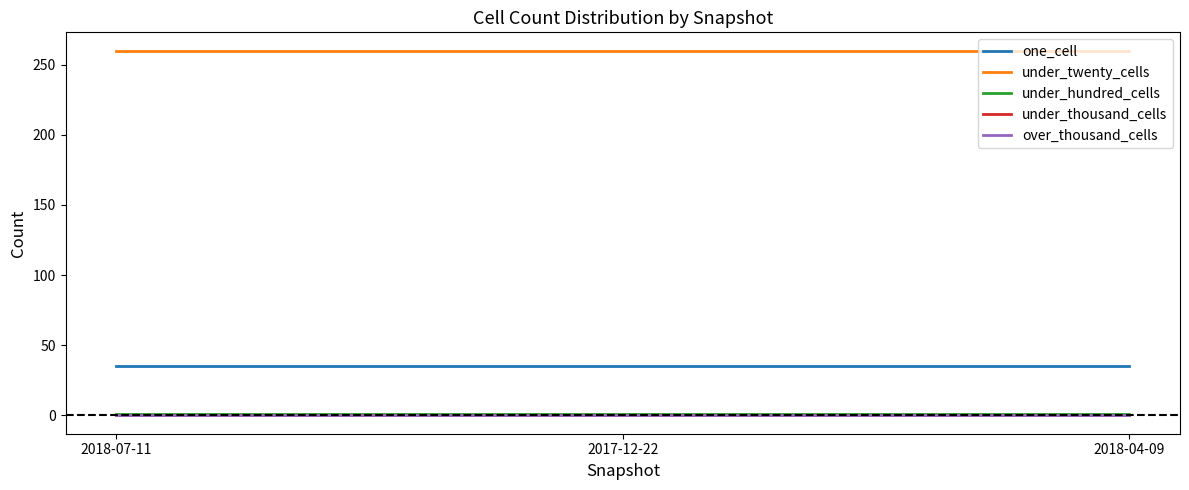

Which series has the widest spread of values?

one_cell